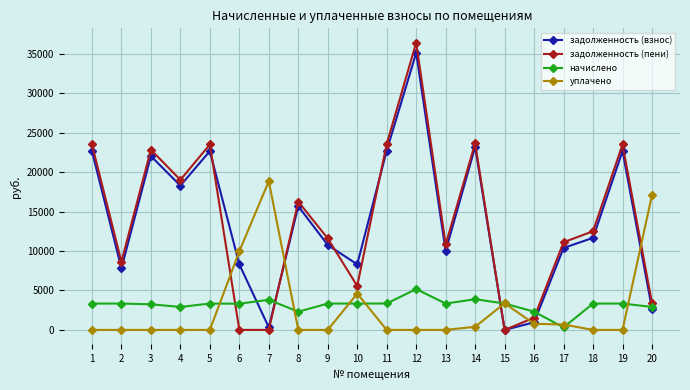

What value does the начислено series have at 1?

3338.4